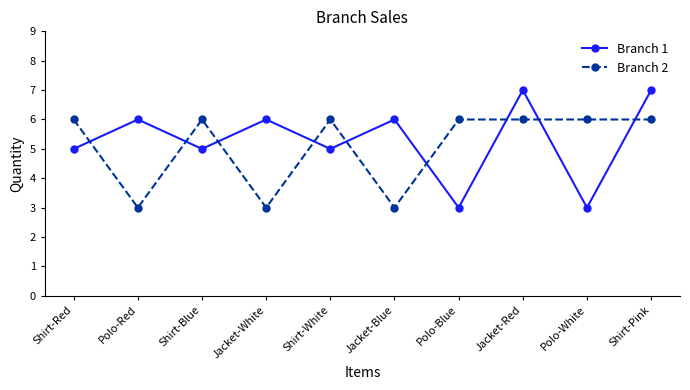

True or false: Branch 1 has more than 0 points higher than both neighbors.

True